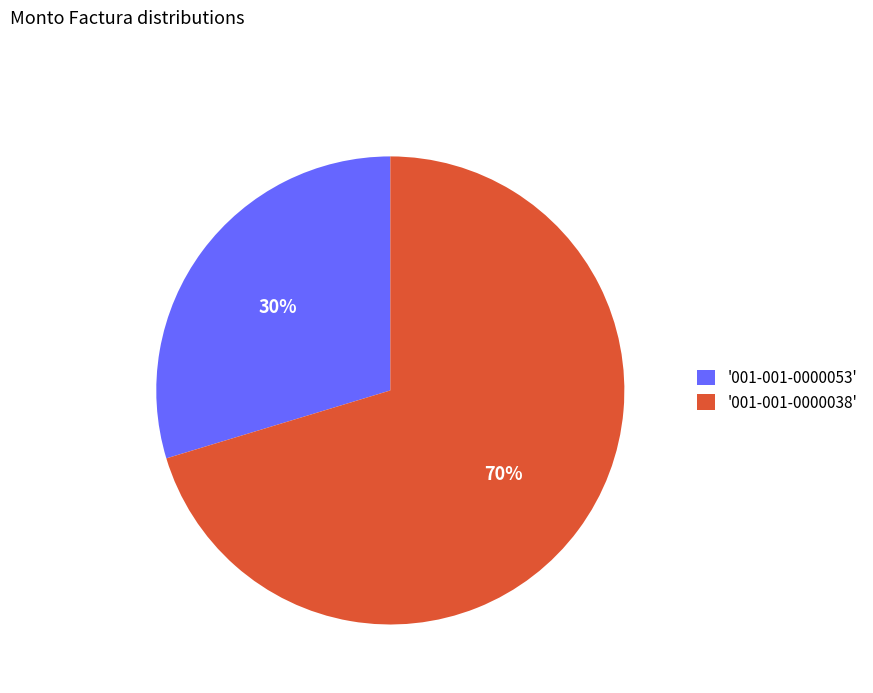

To the nearest percent, what percentage of the pie is '001-001-0000053'?

30%